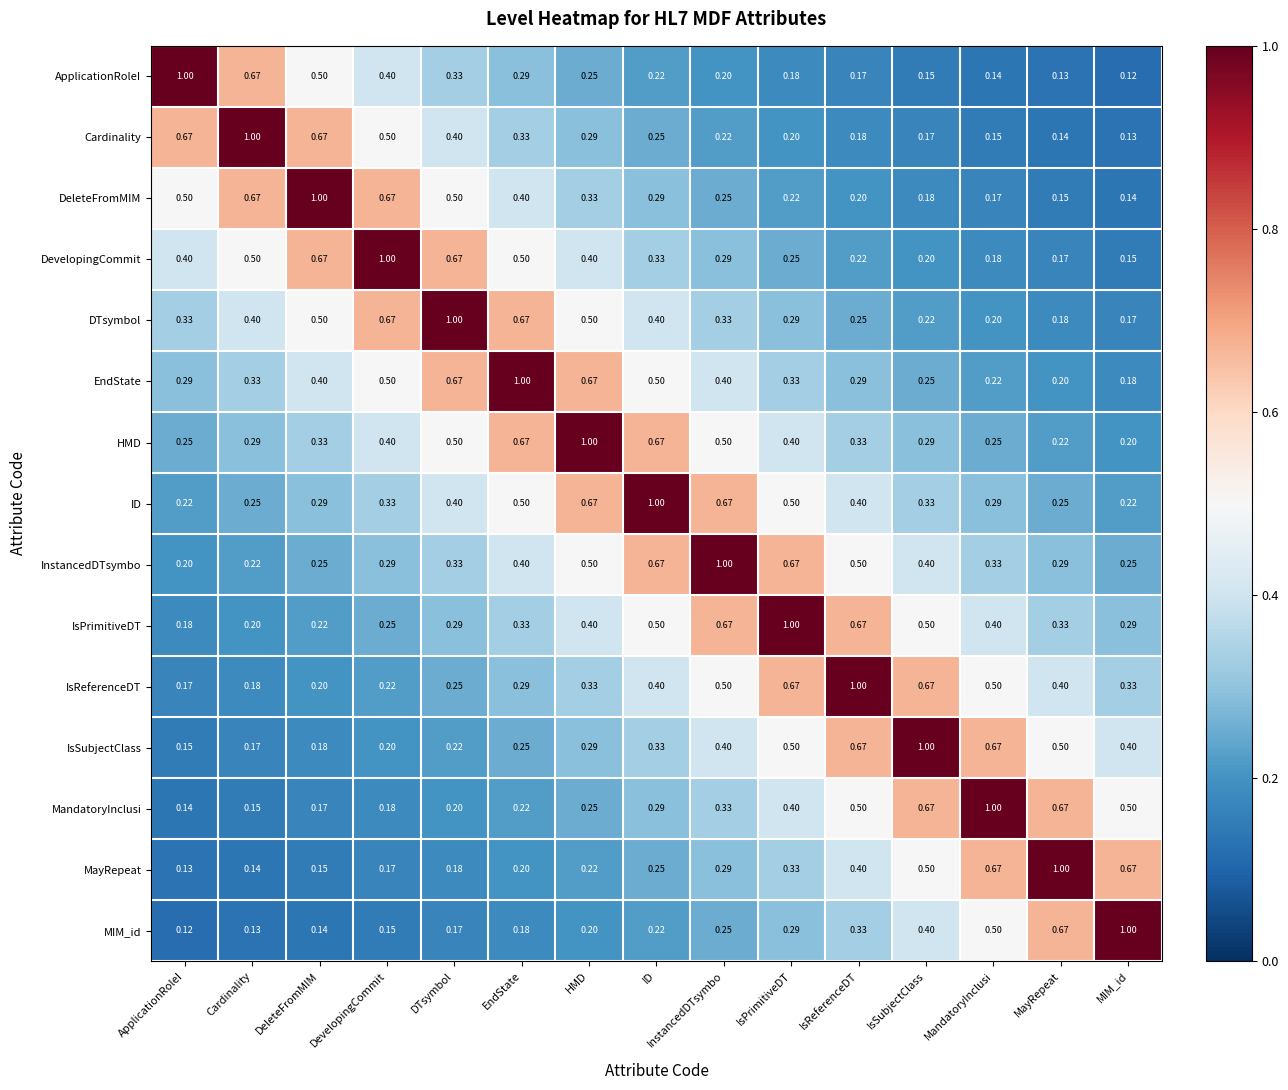

Which category has the highest value in the IsPrimitiveDT series?

IsPrimitiveDT